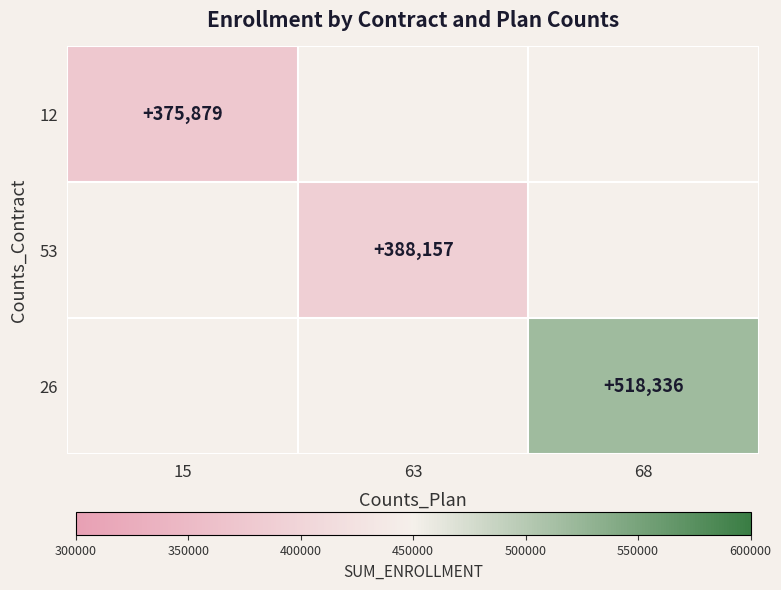

True or false: 26 has a value of 518336 at 68.

True